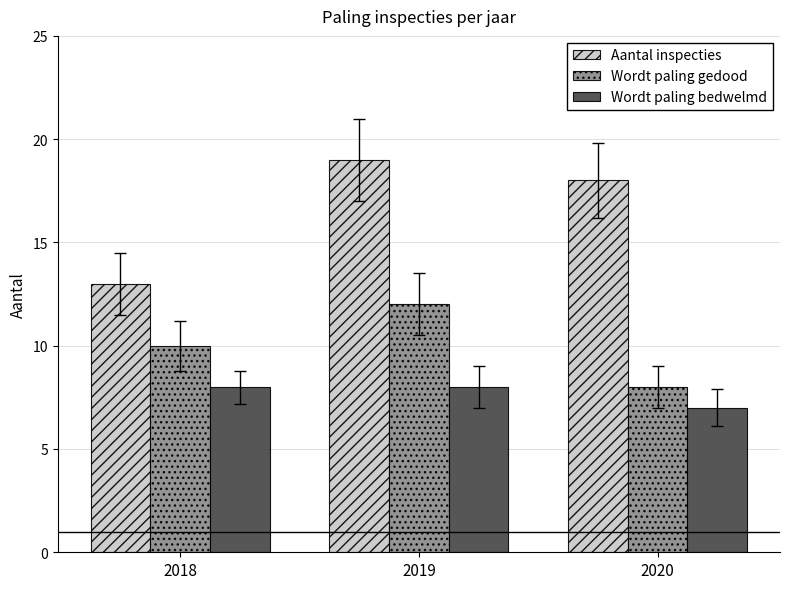

How many groups of bars are there?

3